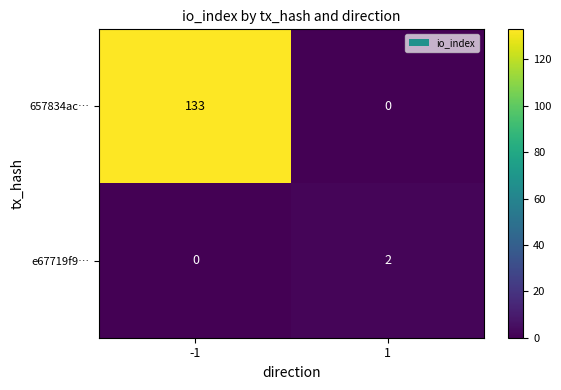

Which series changed the most between -1 and 1?

657834ac…